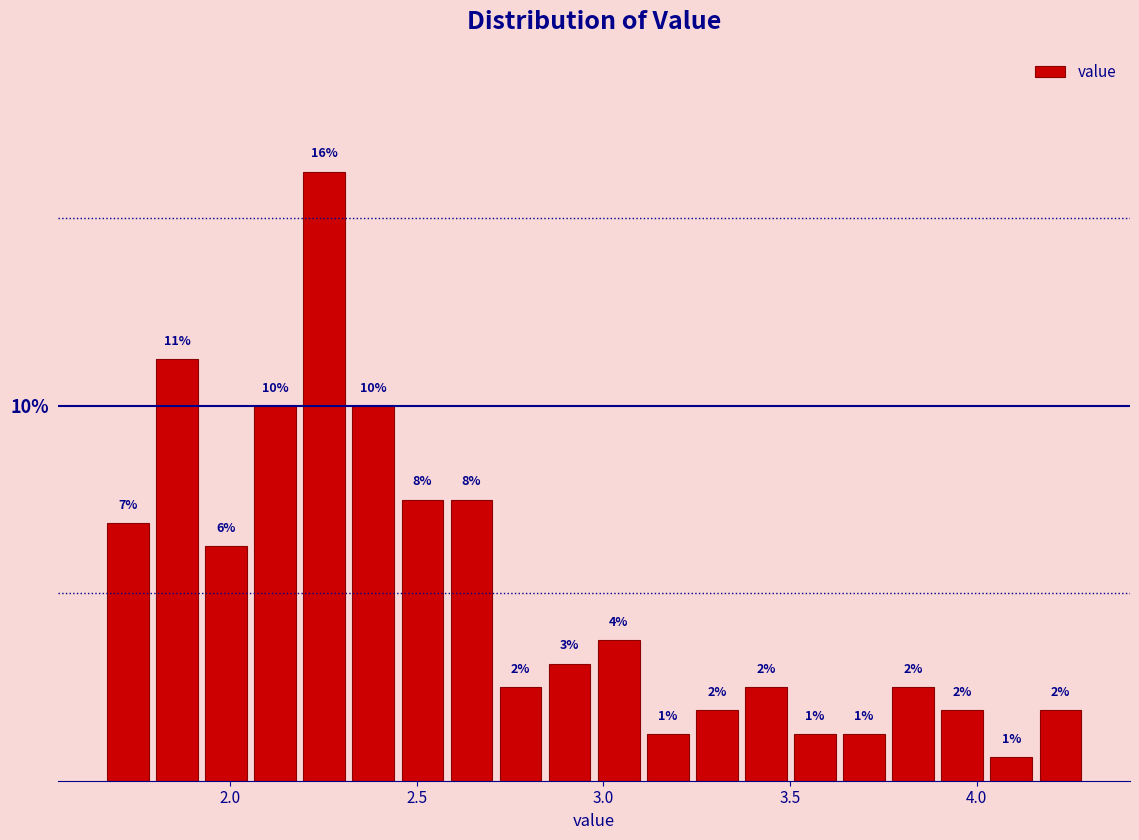

Around what value on the x-axis is the tallest bar? Give the approximate position of its centre, as read against the axis.

2.25